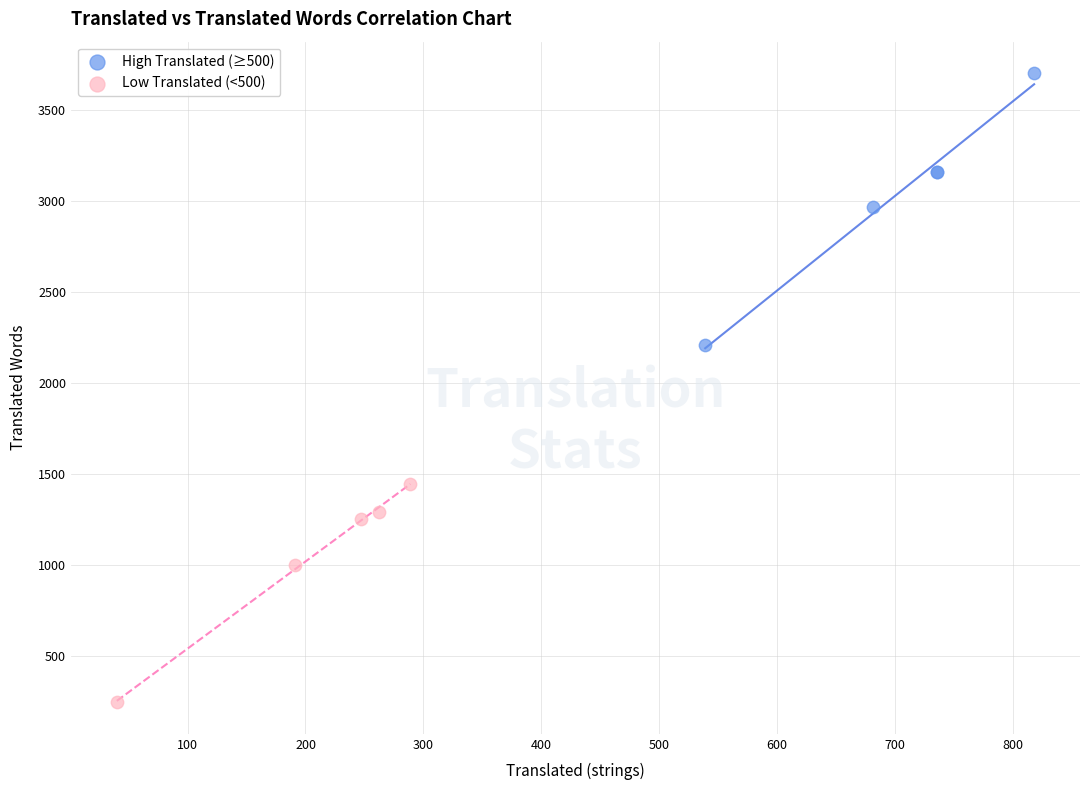

Which series contains the lowest Y value?

Low Translated (<500)